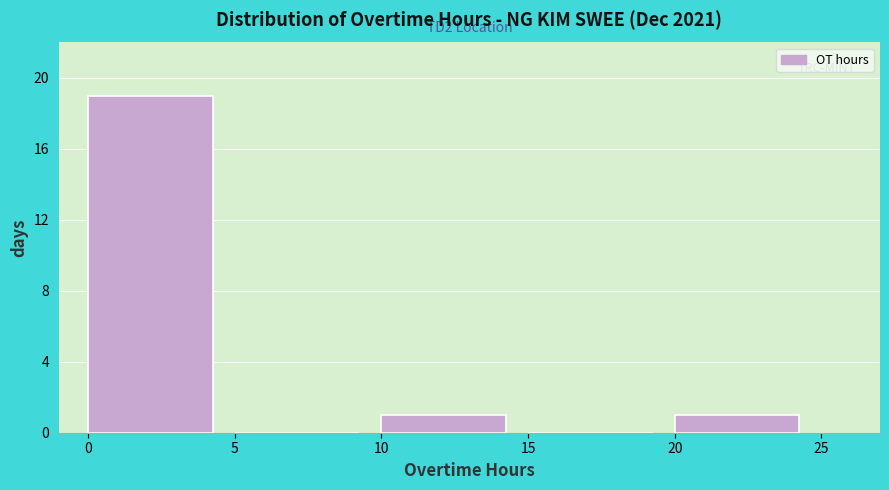

Which range on the x-axis has the tallest bar?

0 to 5